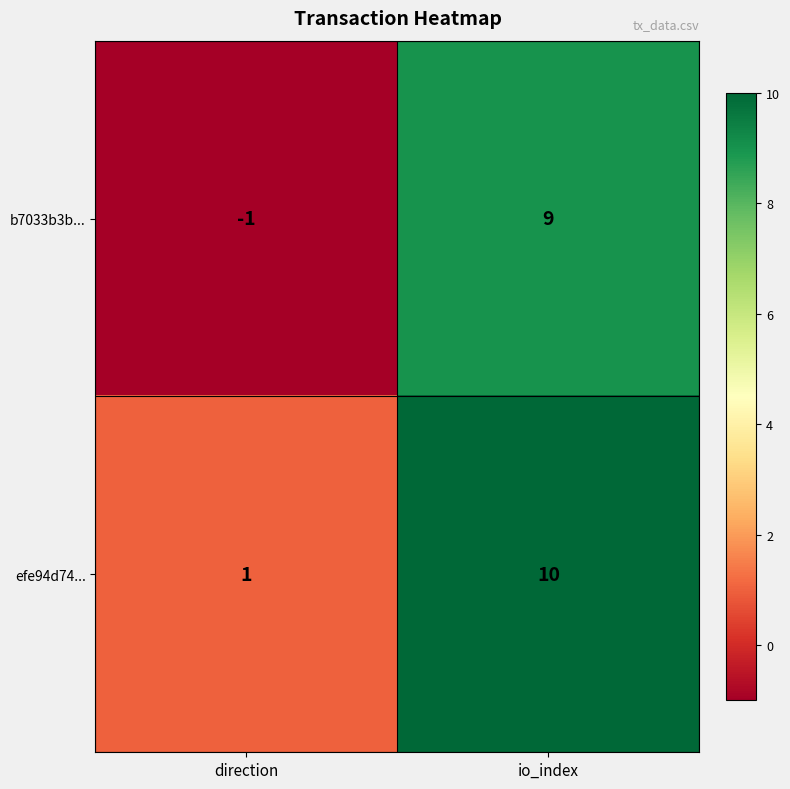

Count the number of data series in this chart.

2